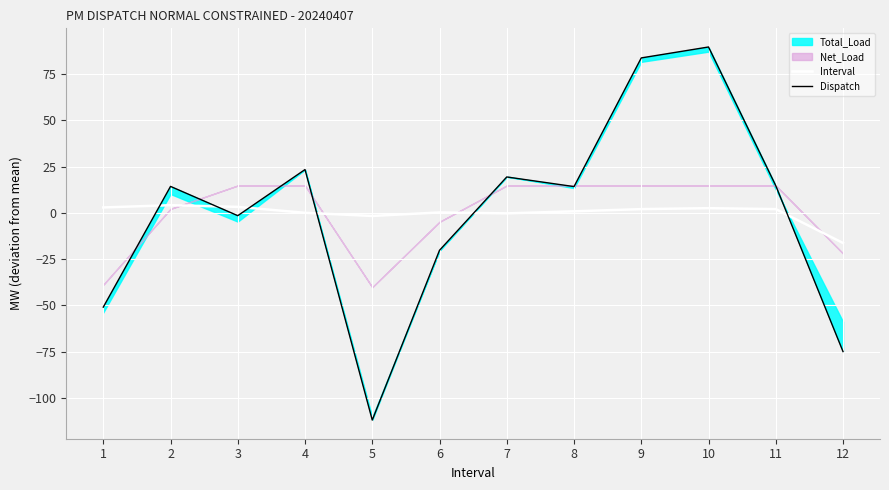

How many data points in Interval are above 2?

6